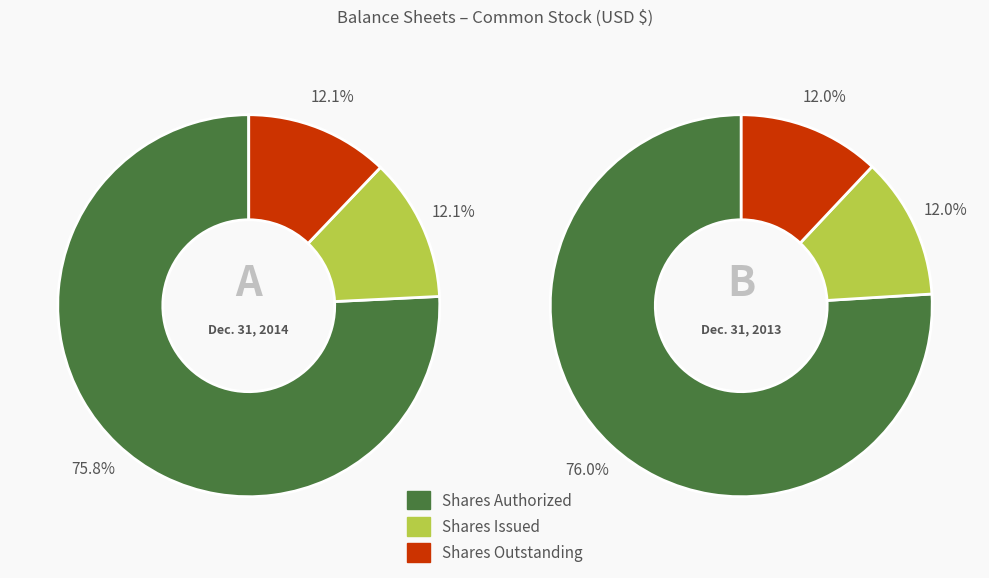

True or false: Common Stock, shares outstanding accounts for 21% of the total.

False